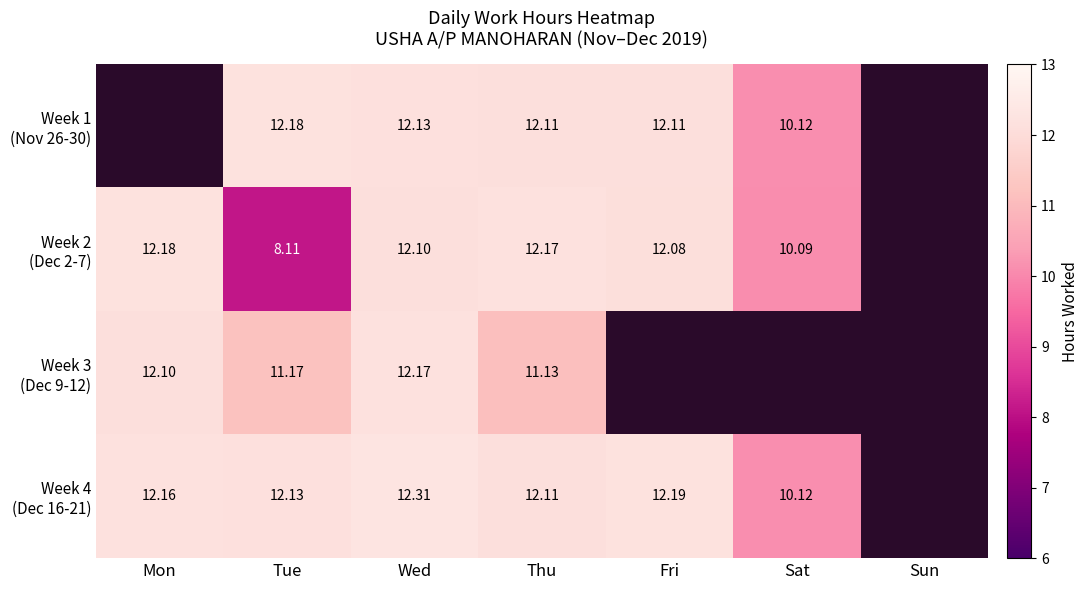

Is the value of Week 3 (Dec 9-12) at Sun greater than the value of Week 4 (Dec 16-21) at Thu?

No